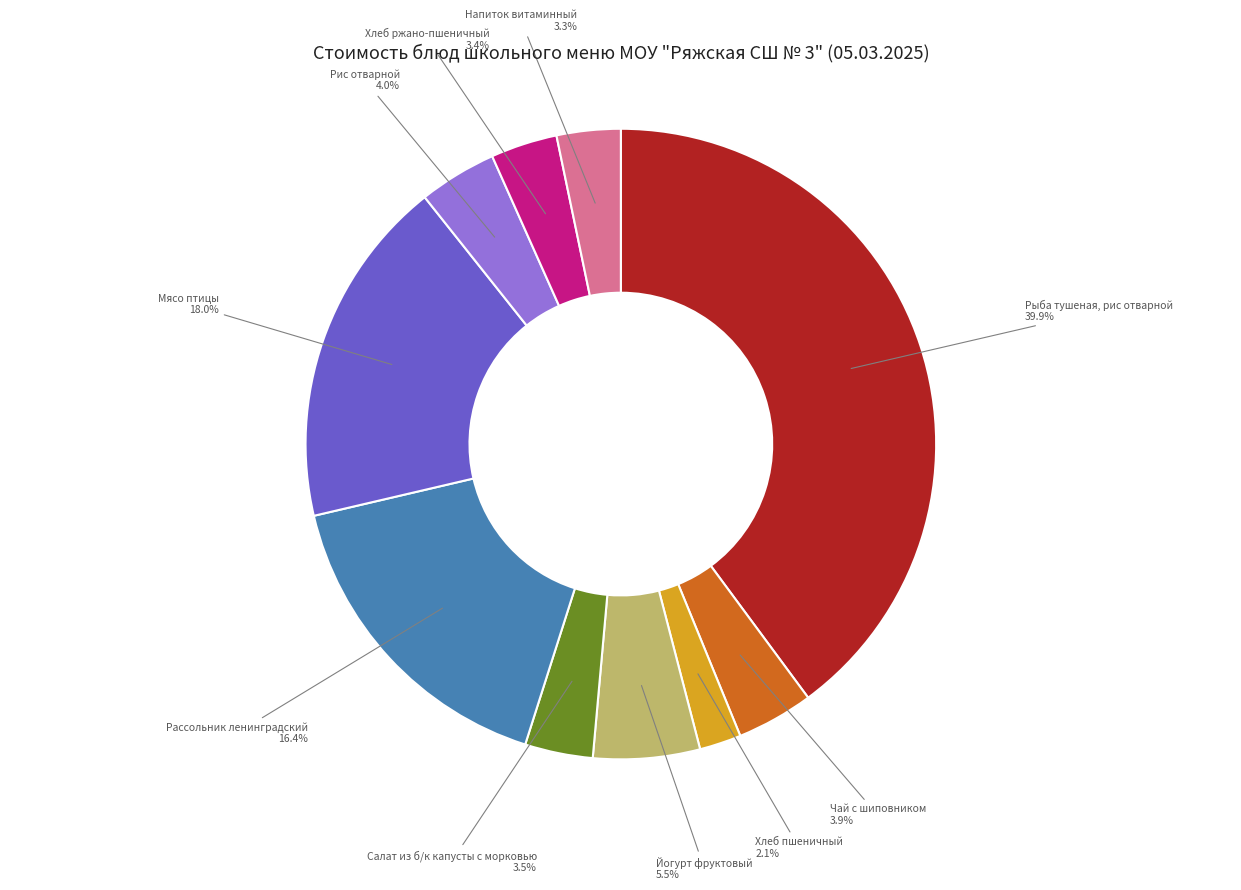

True or false: Рассольник ленинградский accounts for 16% of the total.

True